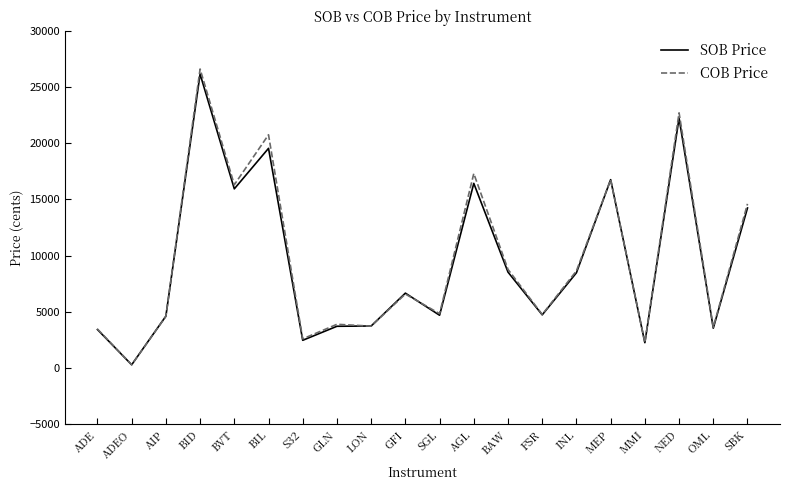

What is the sum of all COB Price values?

193196